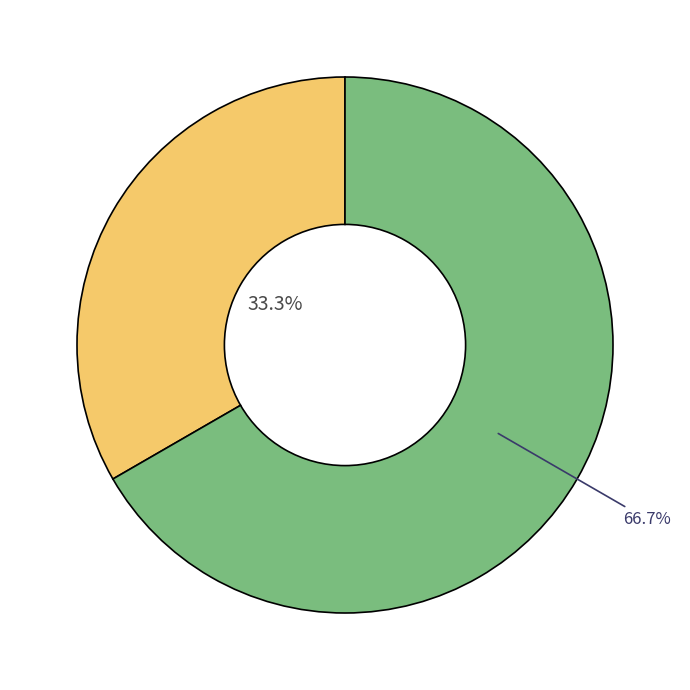

Is there a majority slice in this chart?

Yes